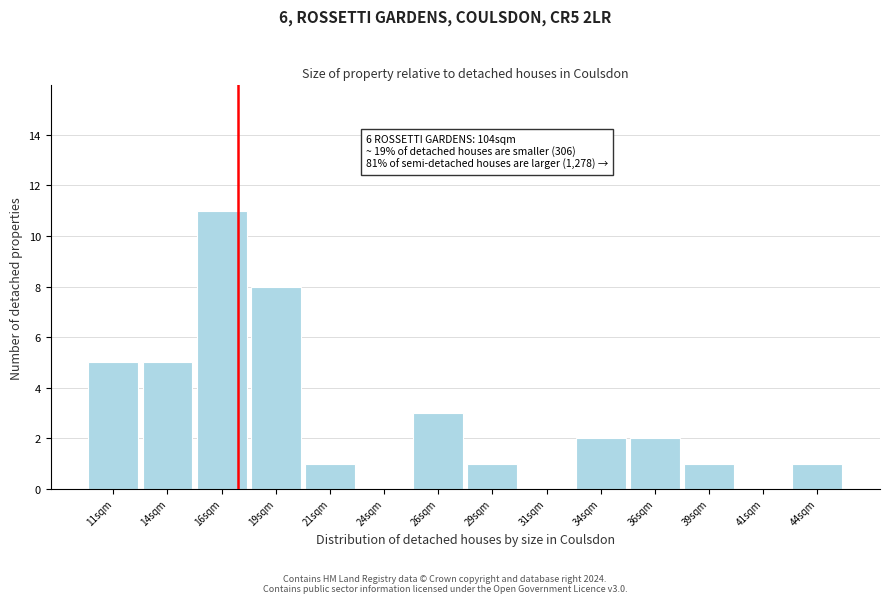

Over which range of the x-axis is the bar tallest?

15.0 to 17.5